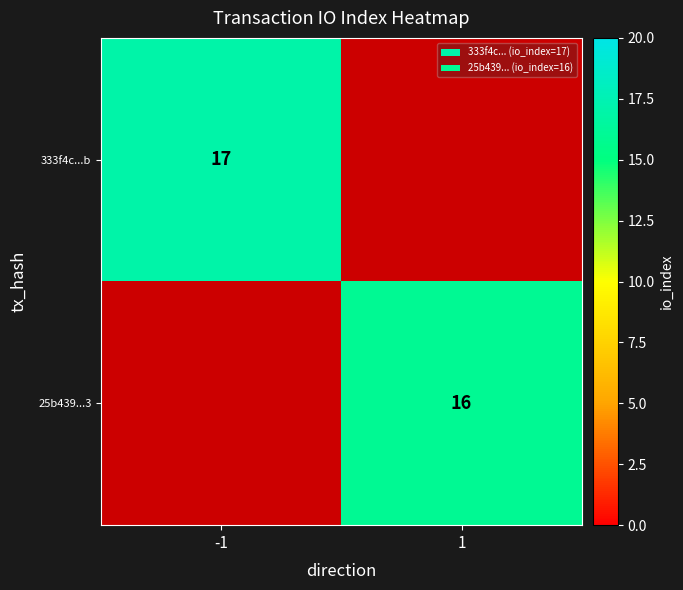

Is the value of 333f4c...b at -1 greater than the value of 25b439...3 at 1?

Yes